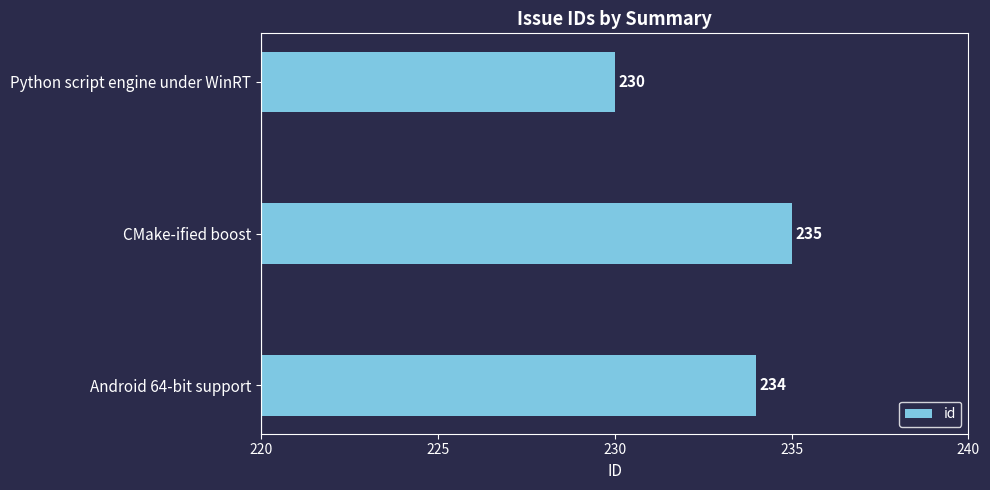

Rank the categories by value from lowest to highest.

Python script engine under WinRT, Android 64-bit support, CMake-ified boost